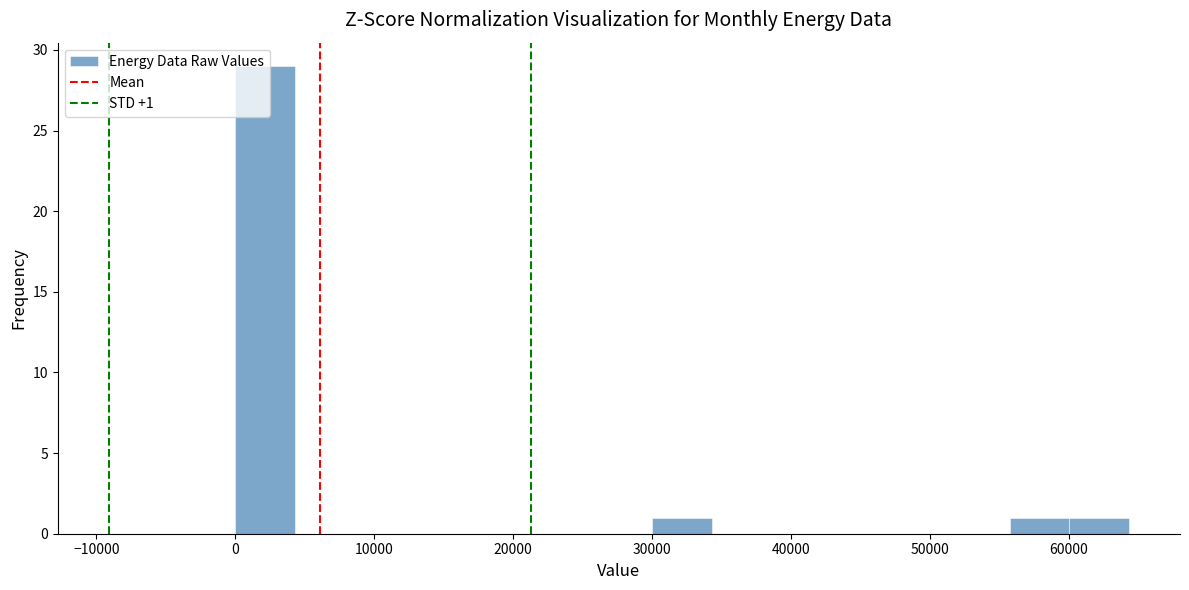

Over which range of the x-axis is the bar tallest?

0 to 4000